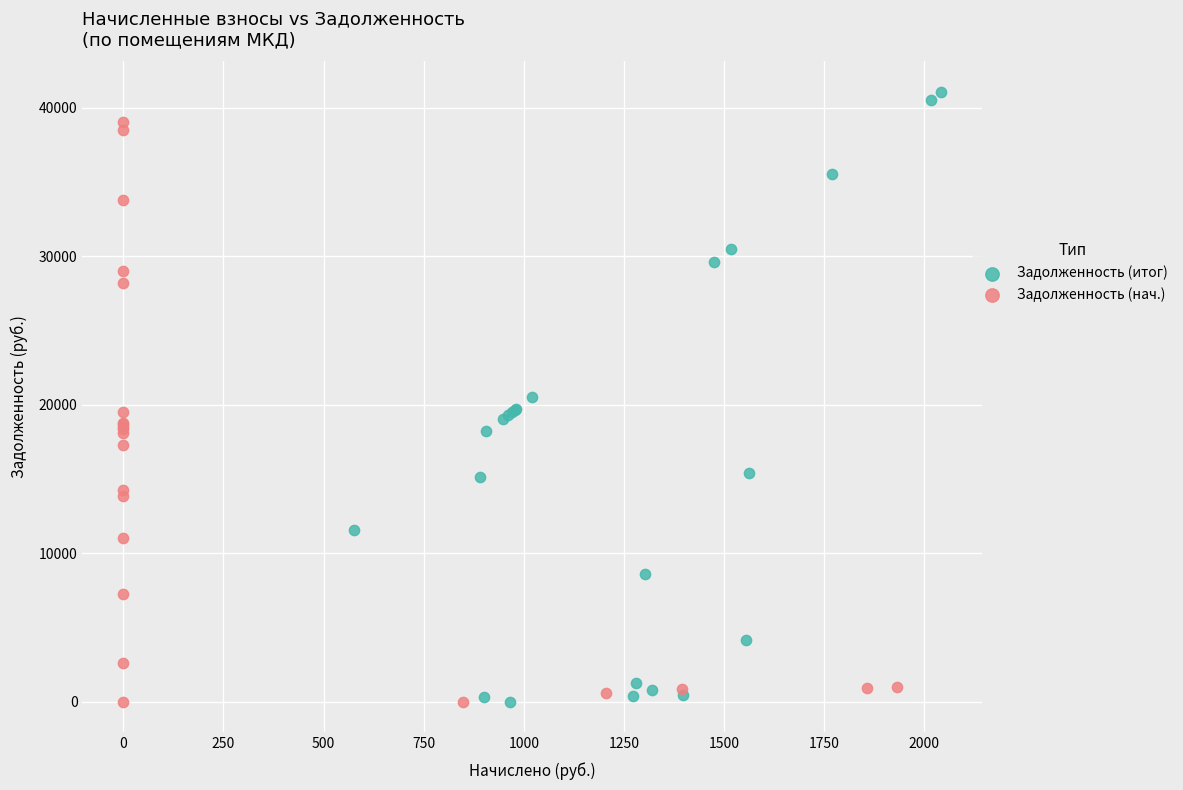

Which series has the largest Y range (max minus min)?

Задолженность (итог)